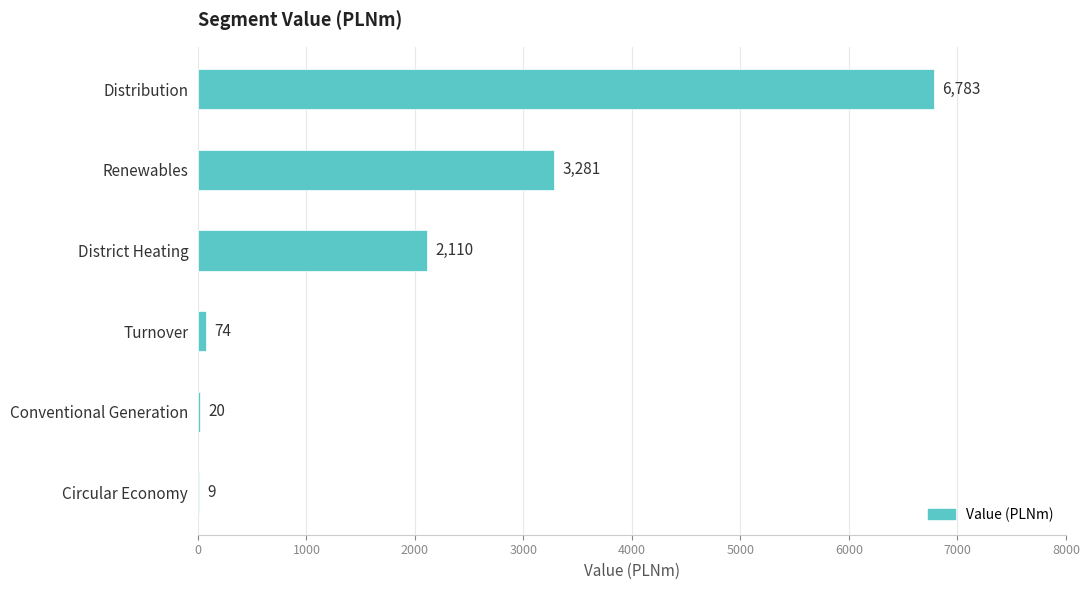

What value does the data have at Conventional Generation?

20